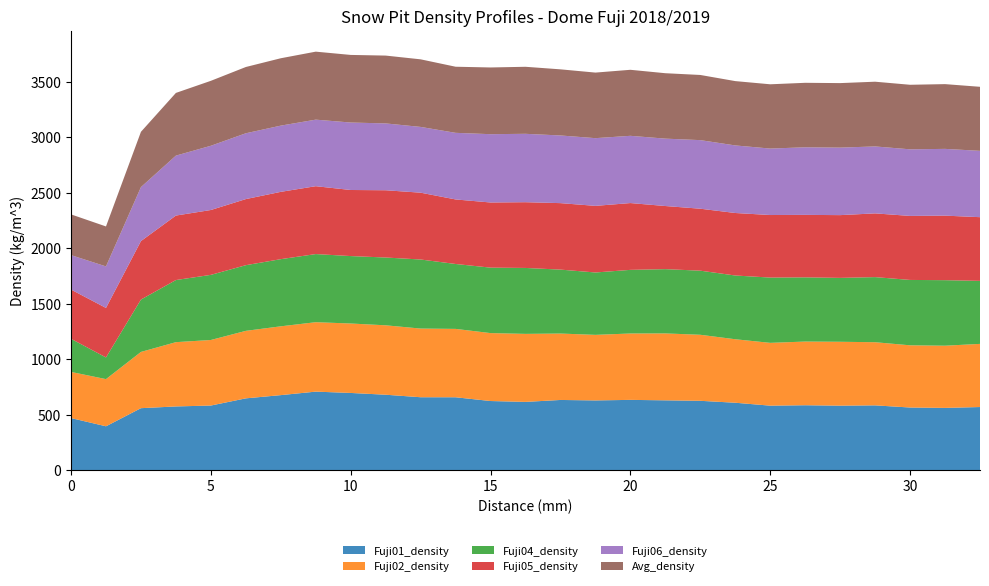

Reading left to right, transcribe all the data shown in this chart.

Fuji01_density: 0=469.0	1.25=394.8	2.5=558.1	3.75=573.8	5=581.9	6.25=646.6	7.5=675.8	8.75=707.3	10=695.4	11.25=679.4	12.5=656.7	13.75=656.4	15=622.6	16.25=614.7	17.5=632.2	18.75=628.1	20=632.9	21.25=628.9	22.5=624.5	23.75=607.1	25=580.8	26.25=584.6	27.5=580.8	28.75=583.4	30=564.0	31.25=560.7	32.5=568.5
Fuji02_density: 0=415.9	1.25=425.3	2.5=507.1	3.75=579.5	5=590.9	6.25=608.5	7.5=620.2	8.75=625.8	10=626.0	11.25=625.7	12.5=619.1	13.75=616.3	15=612.3	16.25=613.1	17.5=598.6	18.75=591.0	20=598.4	21.25=603.2	22.5=595.2	23.75=572.3	25=566.1	26.25=574.1	27.5=575.9	28.75=569.3	30=560.8	31.25=560.6	32.5=569.2
Fuji04_density: 0=298.6	1.25=195.2	2.5=471.9	3.75=559.8	5=587.0	6.25=591.8	7.5=605.3	8.75=614.1	10=607.8	11.25=611.0	12.5=622.4	13.75=585.1	15=590.1	16.25=594.3	17.5=576.3	18.75=562.2	20=573.5	21.25=579.3	22.5=577.8	23.75=574.5	25=588.4	26.25=578.7	27.5=575.8	28.75=586.8	30=589.2	31.25=590.7	32.5=567.9
Fuji05_density: 0=443.8	1.25=446.4	2.5=527.2	3.75=581.3	5=584.7	6.25=595.8	7.5=606.8	8.75=611.8	10=595.6	11.25=606.3	12.5=602.4	13.75=581.8	15=587.2	16.25=592.6	17.5=599.3	18.75=600.5	20=602.2	21.25=568.9	22.5=558.5	23.75=563.4	25=563.9	26.25=563.2	27.5=565.7	28.75=574.5	30=577.1	31.25=581.7	32.5=574.1
Fuji06_density: 0=310.5	1.25=374.3	2.5=486.7	3.75=540.3	5=579.0	6.25=593.2	7.5=596.9	8.75=599.8	10=608.1	11.25=602.5	12.5=592.8	13.75=600.4	15=615.7	16.25=616.5	17.5=609.9	18.75=610.3	20=606.1	21.25=607.4	22.5=618.2	23.75=609.1	25=599.0	26.25=609.2	27.5=608.5	28.75=603.4	30=600.3	31.25=601.7	32.5=597.9
Avg_density: 0=367.2	1.25=360.3	2.5=498.2	3.75=565.2	5=585.4	6.25=597.3	7.5=607.3	8.75=612.9	10=609.4	11.25=611.4	12.5=609.2	13.75=595.9	15=601.3	16.25=604.1	17.5=596.0	18.75=591.0	20=595.1	21.25=589.7	22.5=587.4	23.75=579.8	25=579.4	26.25=581.3	27.5=581.5	28.75=583.5	30=581.8	31.25=583.7	32.5=577.3